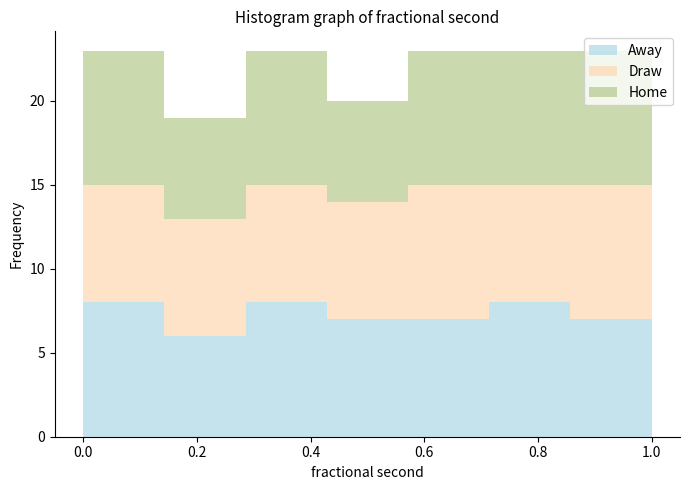

Reading left to right, transcribe this chart: for each stacked bar, give the range it covers on the x-axis and its total height. Neither the bar edges nor the heights are printed on the chart, so give them approximately, as read against the axes.

0.00 to 0.14: 23
0.14 to 0.28: 19
0.28 to 0.42: 23
0.42 to 0.58: 20
0.58 to 0.72: 23
0.72 to 0.86: 23
0.86 to 1.00: 23